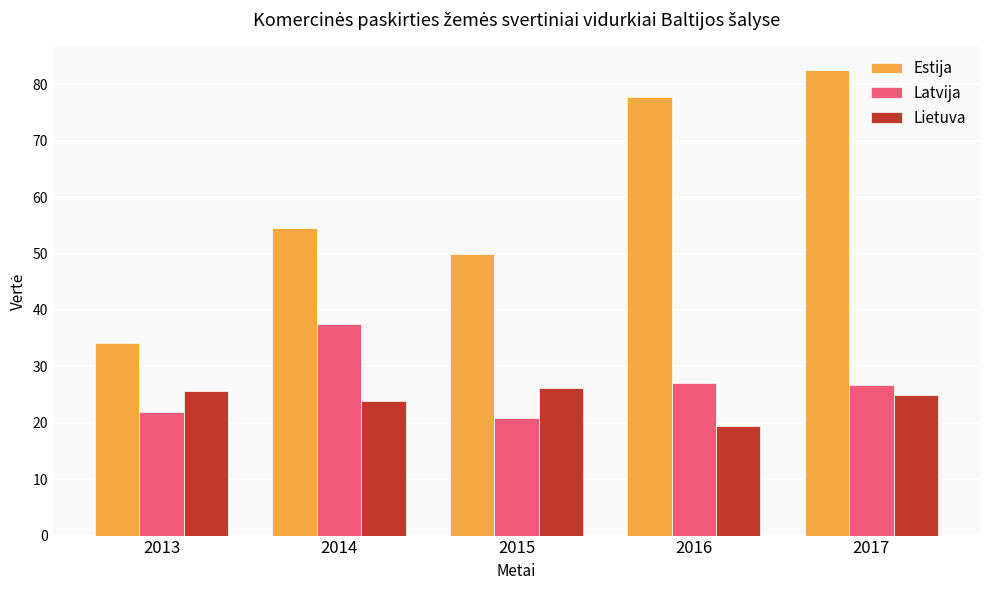

What is the total value across all series at 2013?

81.6